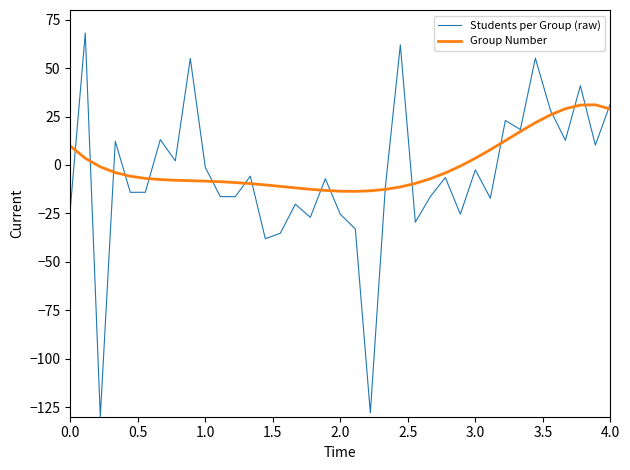

List the series in order of their peak value, highest first.

Students per Group (raw), Group Number